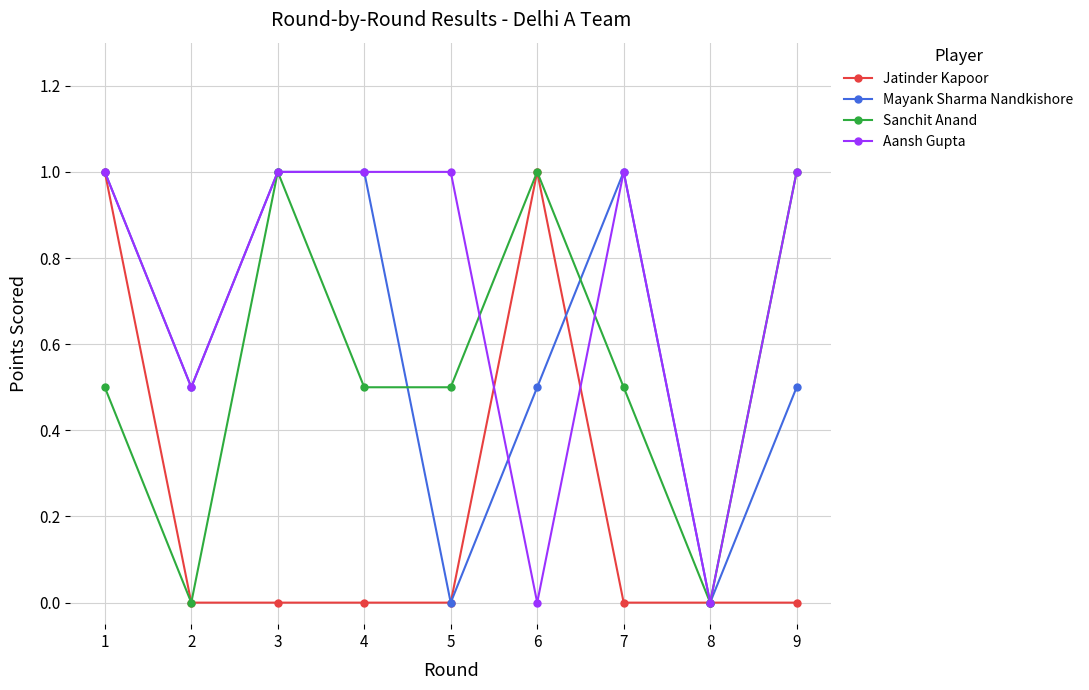

Is the value of Sanchit Anand at 5 greater than the value of Jatinder Kapoor at 9?

Yes